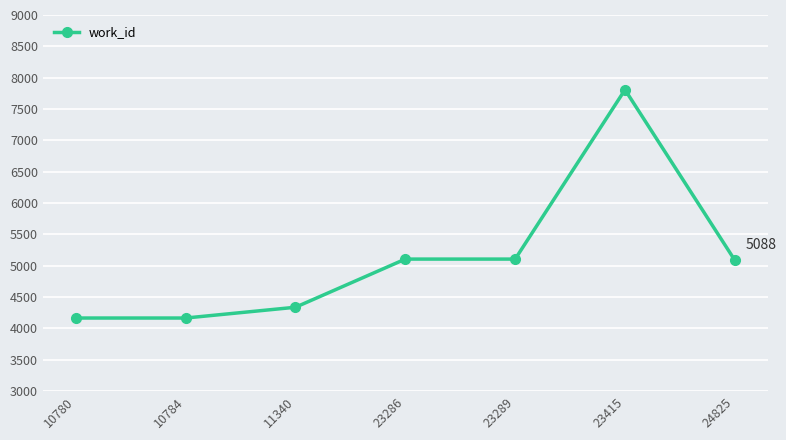

Count the number of categories in the chart.

7